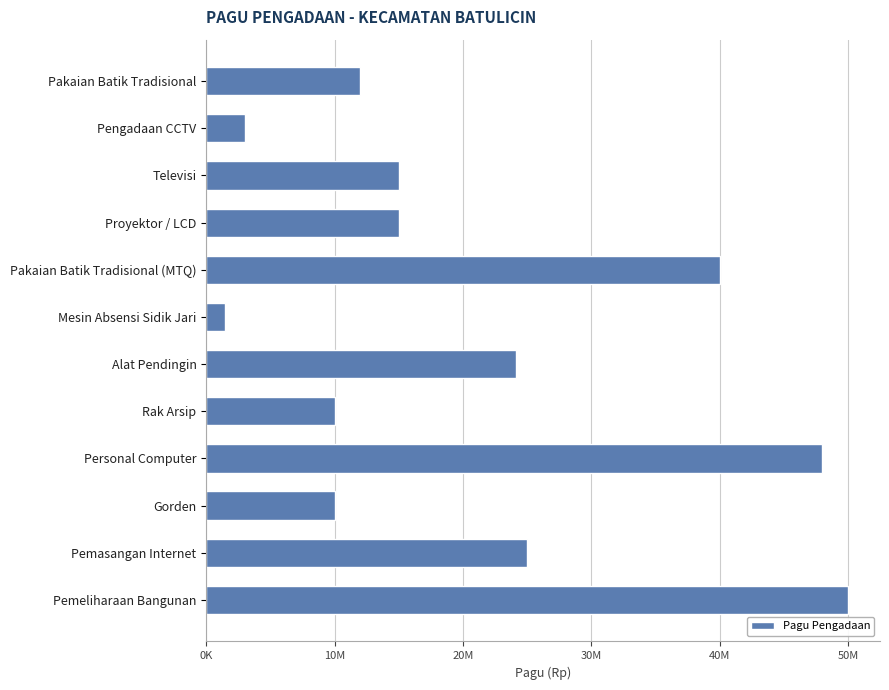

Does the chart contain any negative values?

No